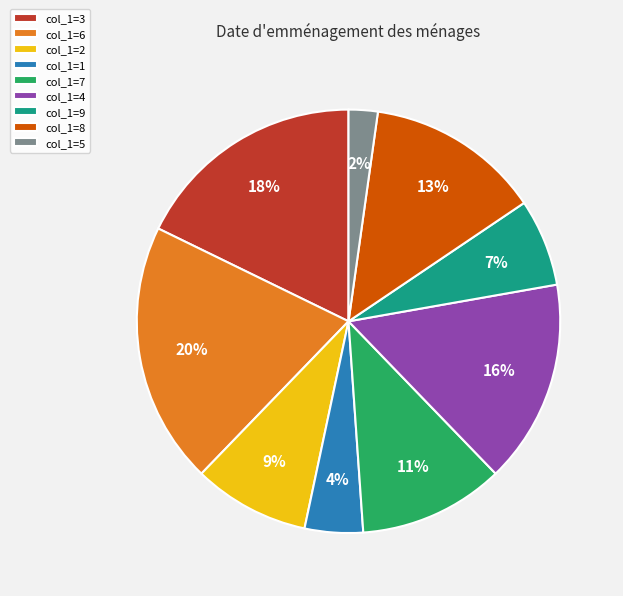

How many segments does this pie chart have?

9